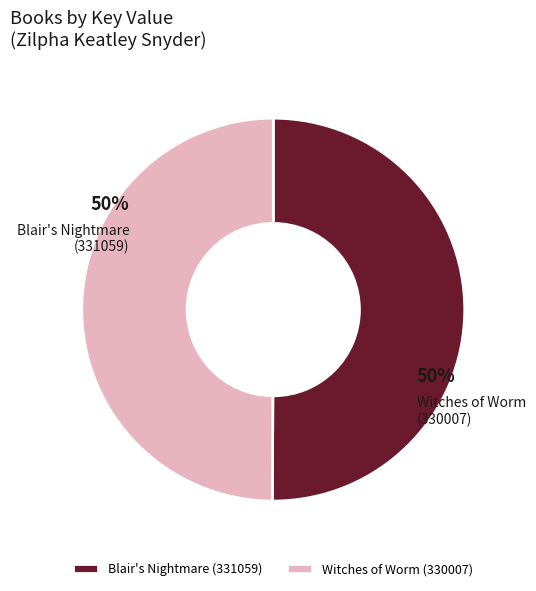

To the nearest percent, what percentage of the pie is Blair's Nightmare (331059)?

50%